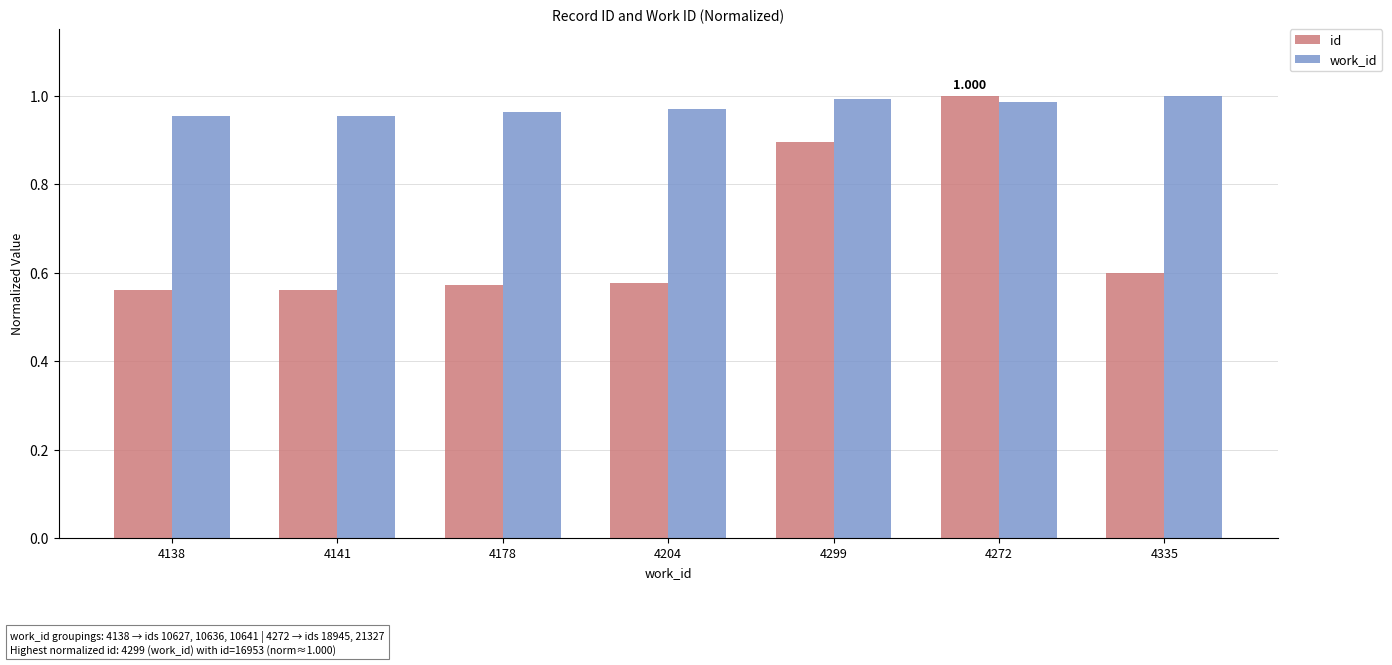

What is the sum of the work_id values at 4204 and 4299?

2.0